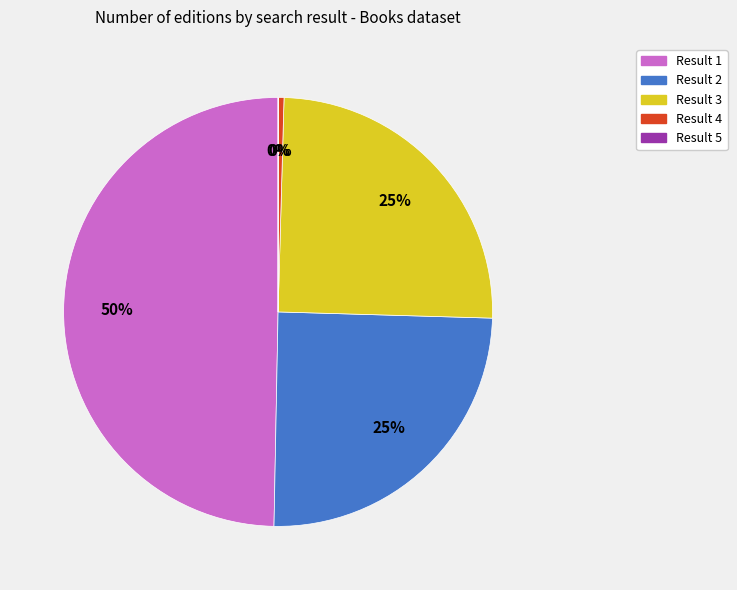

Is the sum of Result 1 and Result 3 greater than half?

Yes